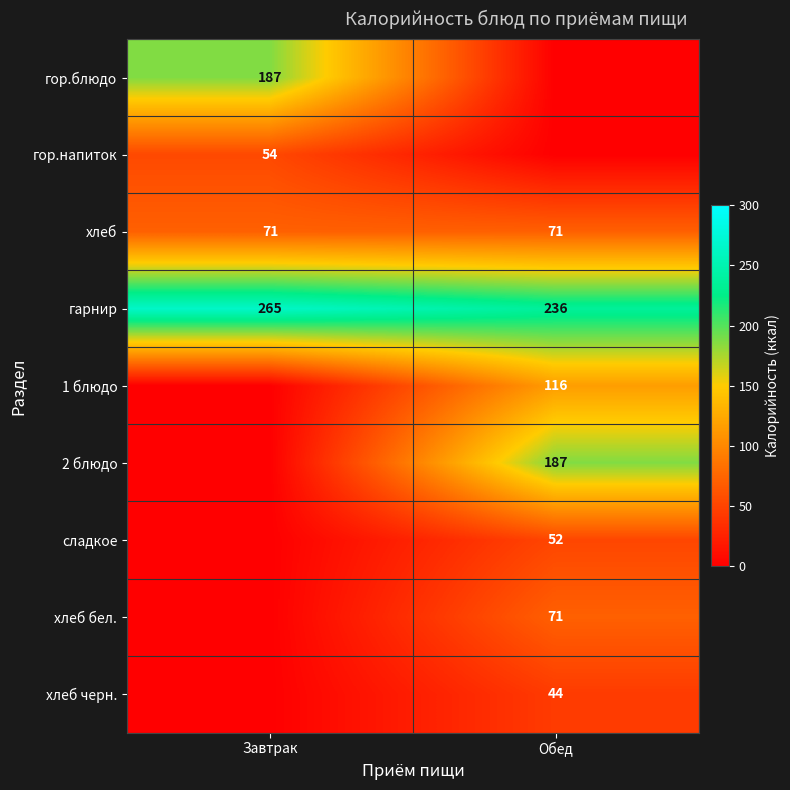

What value does the гарнир series have at Завтрак?

265